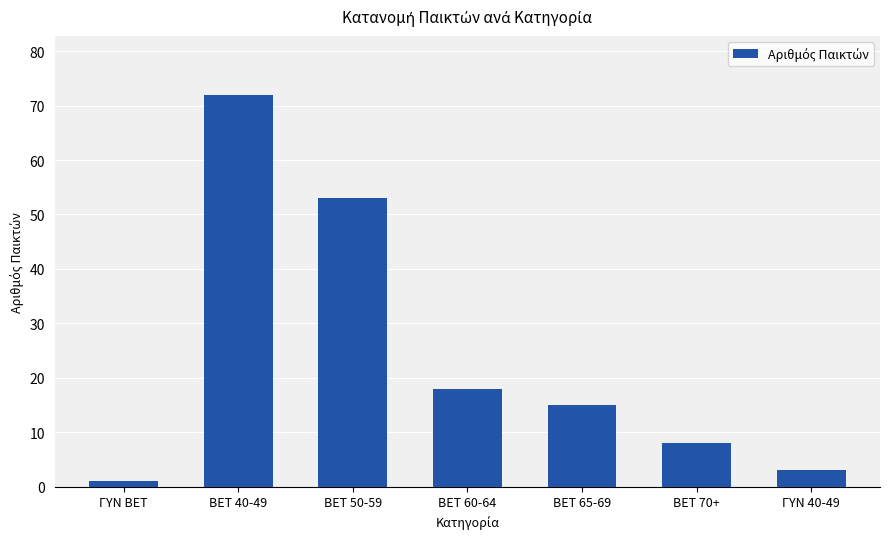

Reading left to right, list all the values displayed in this chart.

ΓΥΝ BET=1	BET 40-49=72	BET 50-59=53	BET 60-64=18	BET 65-69=15	BET 70+=8	ΓΥΝ 40-49=3